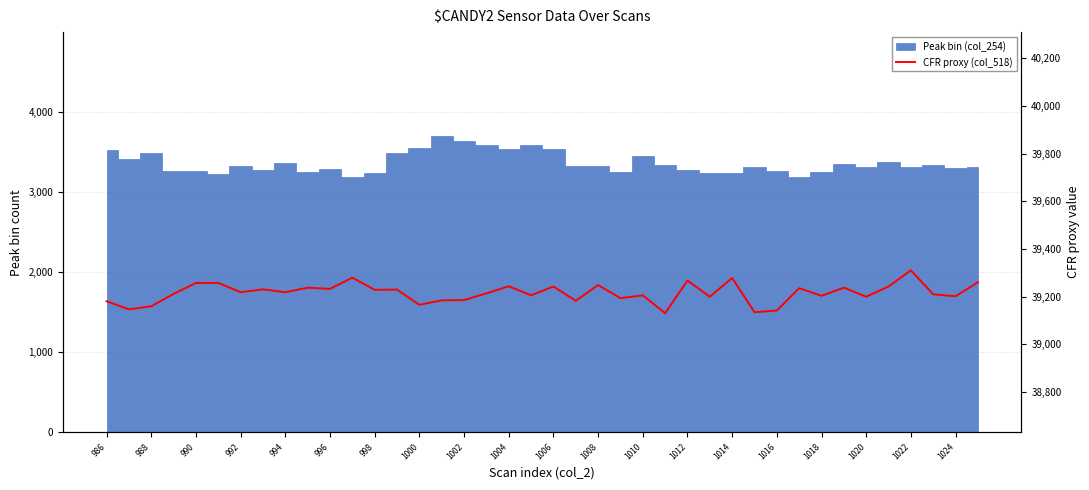

What is the change in value from 22 to 27?

-49